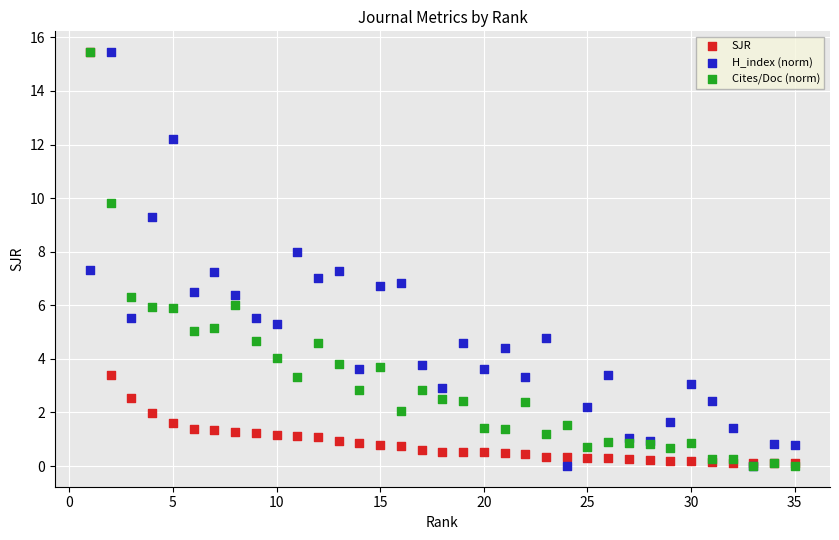

What are all the series names shown in the legend?

SJR, H_index (norm), Cites/Doc (norm)